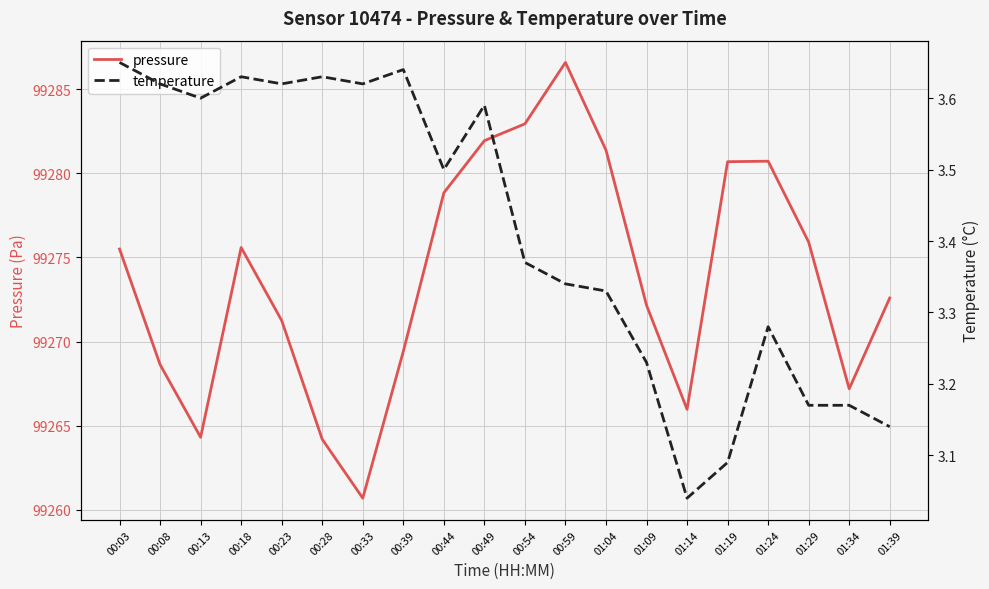

True or false: temperature and pressure cross at least once.

False